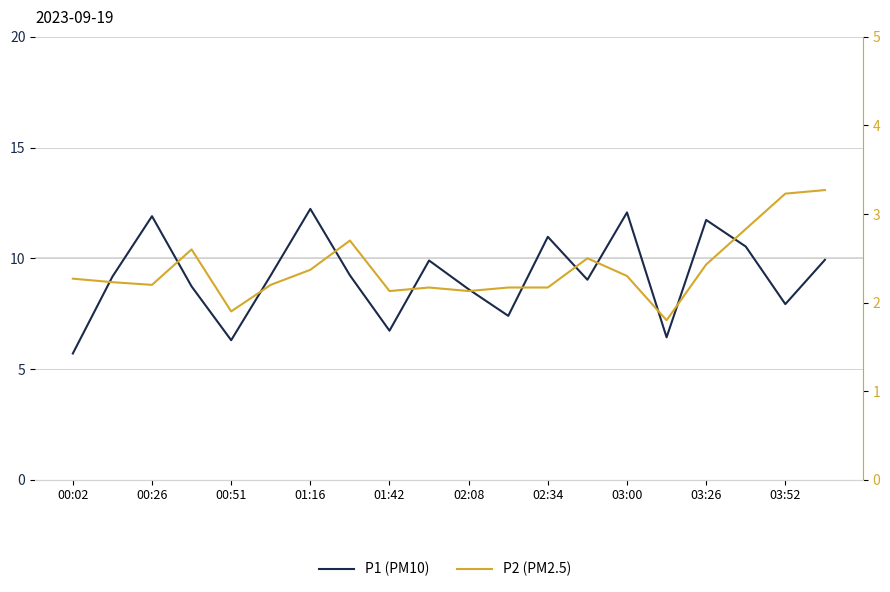

Rank the series by their average value, from highest to lowest.

P1 (PM10), P2 (PM2.5)